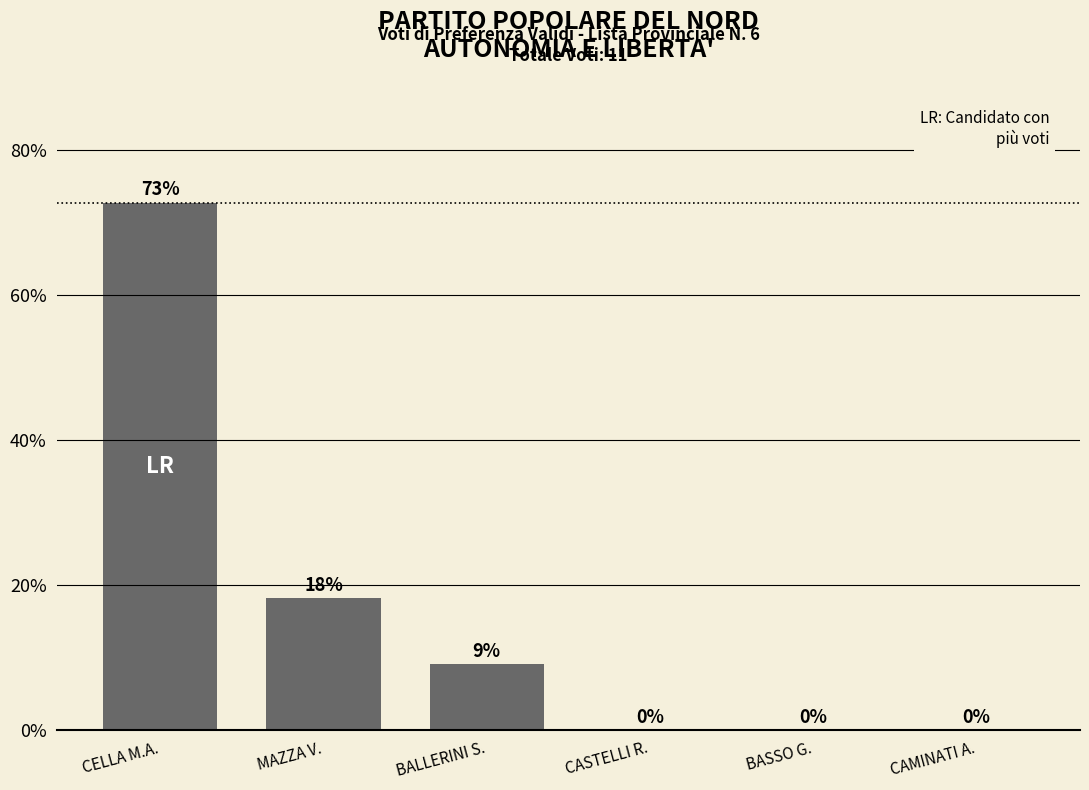

The chart shows a value of 0.0 at CASTELLI R.. True or false?

True